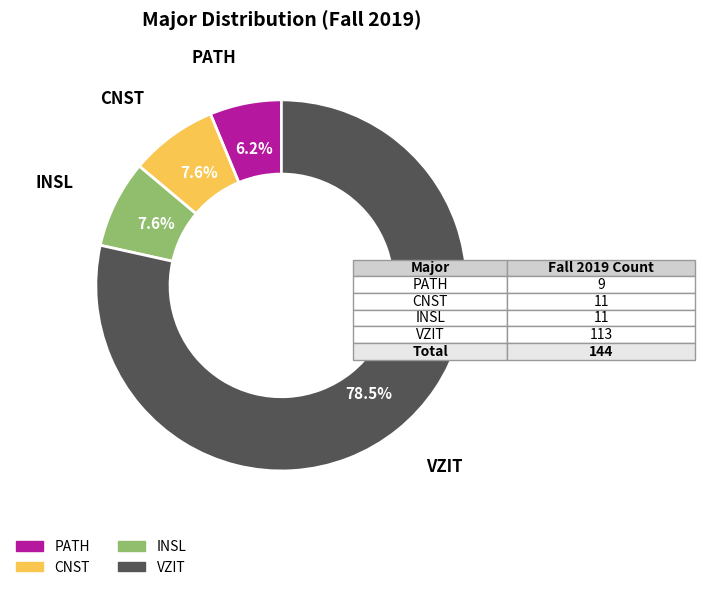

Do VZIT and INSL together represent more than half of the pie?

Yes